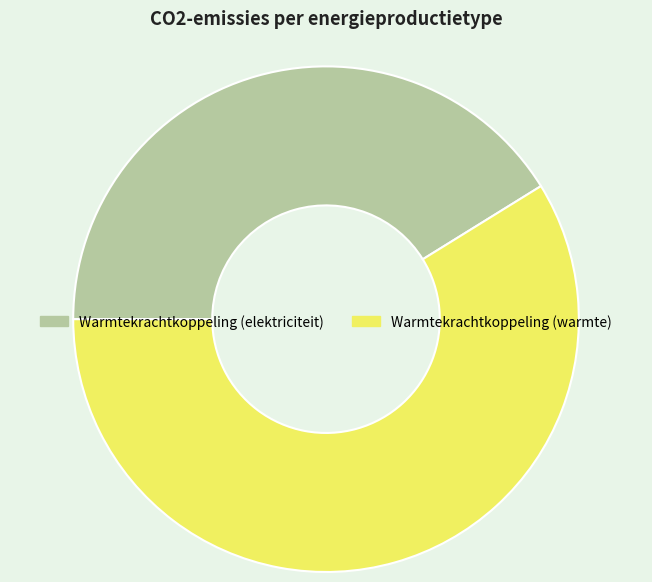

Which category has the biggest portion of the pie?

Warmtekrachtkoppeling (warmte)